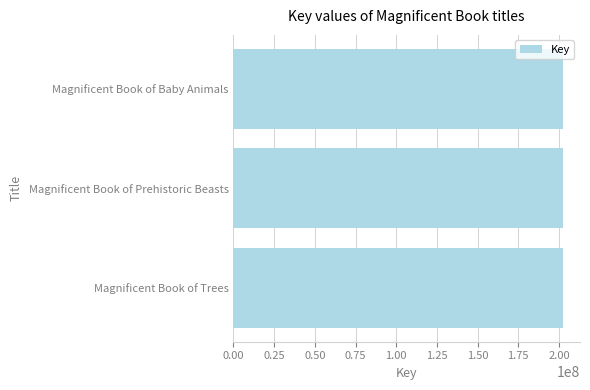

True or false: the data shows 202754664 at Magnificent Book of Trees.

True